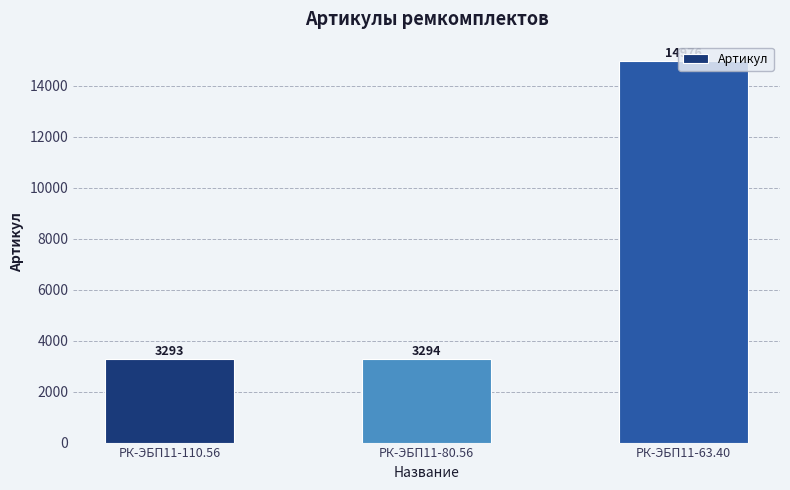

What is the change in value from РК-ЭБП11-110.56 to РК-ЭБП11-80.56?

+1